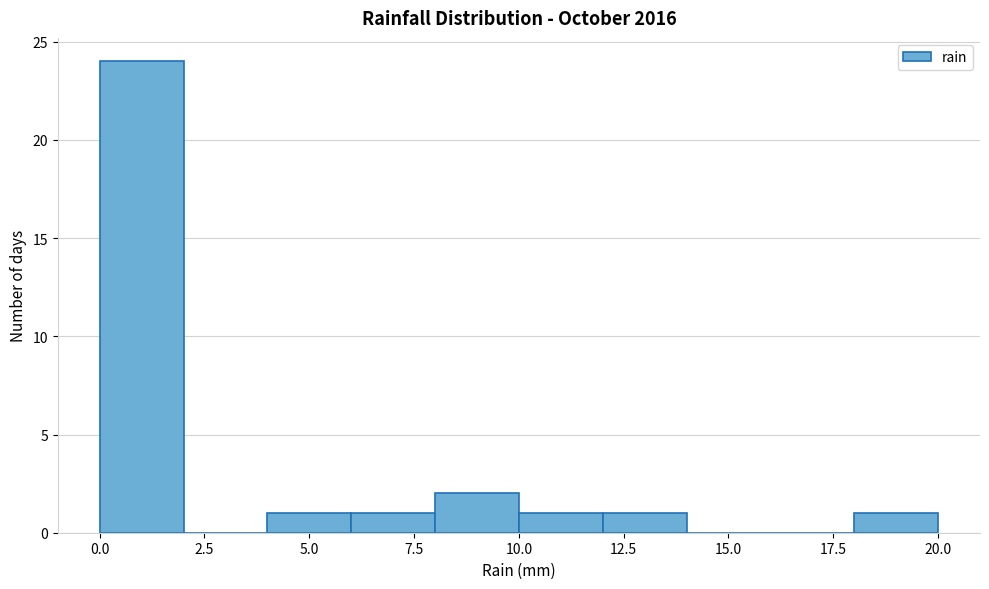

Reading left to right, transcribe this chart: for each bar, give the range it covers on the x-axis and its height. The values are not printed on the chart, so give them approximately, as read against the axis.

0 to 2: 24
2 to 4: 0
4 to 6: 1
6 to 8: 1
8 to 10: 2
10 to 12: 1
12 to 14: 1
14 to 16: 0
16 to 18: 0
18 to 20: 1